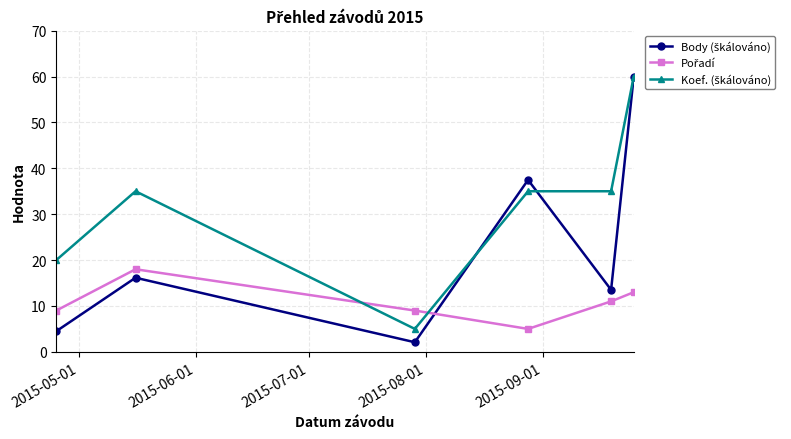

What is the greatest value displayed?

60.0